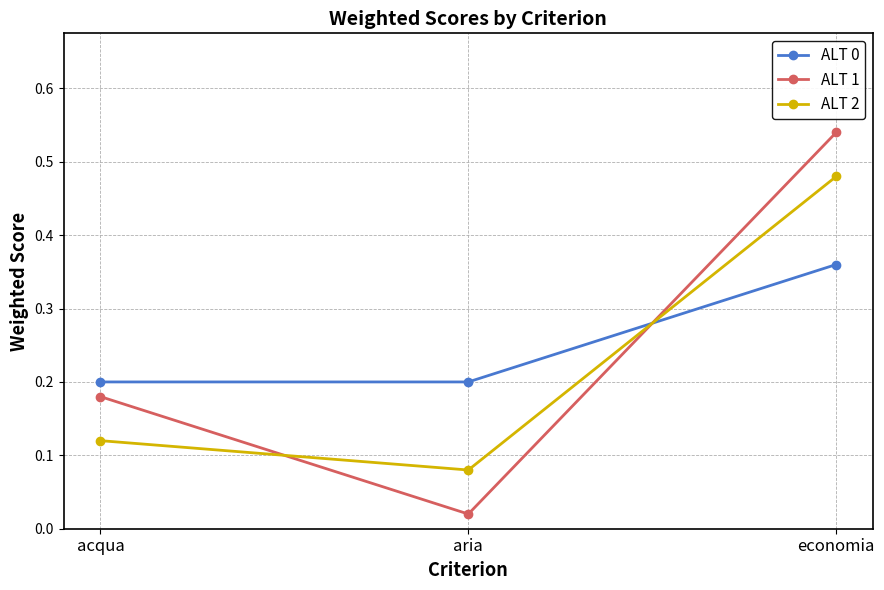

Where is ALT 1 nearest to the value 0?

aria